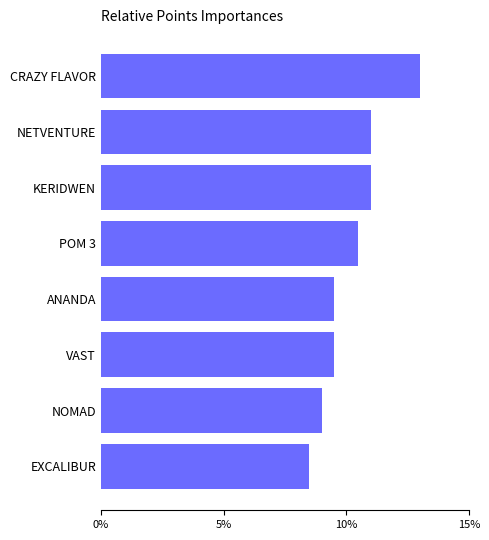

What is the approximate value at CRAZY FLAVOR?

13.0